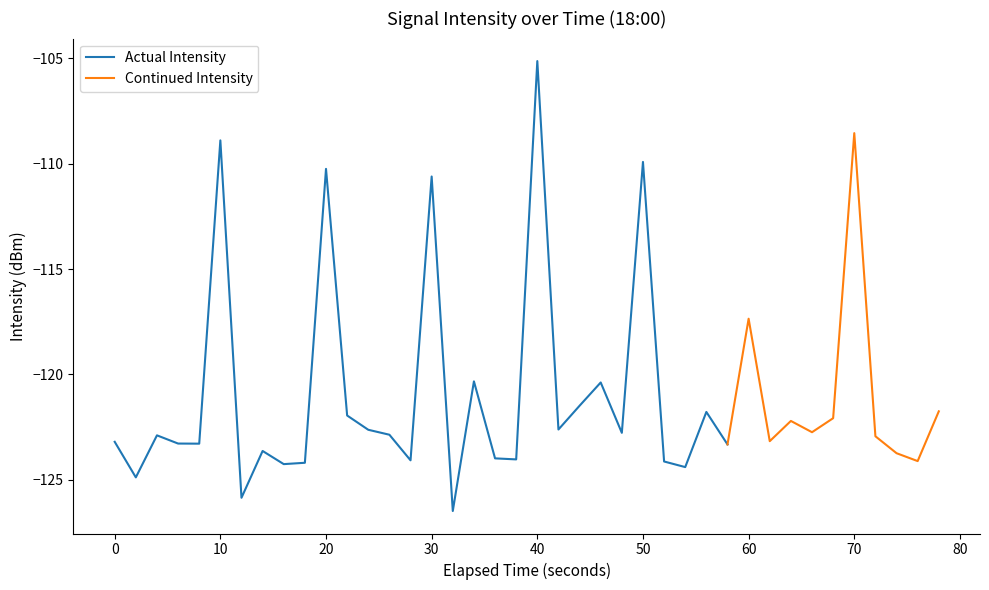

True or false: Actual Intensity has a value of -108.9 at 10.

True